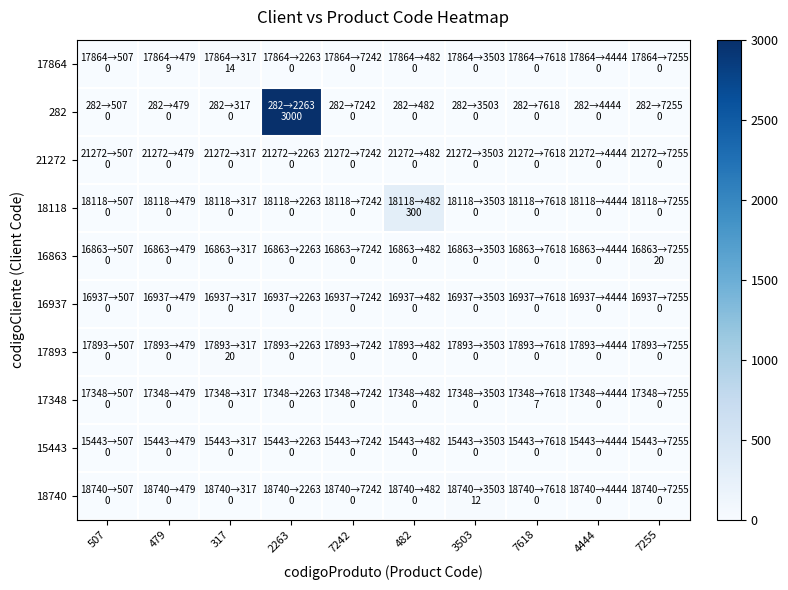

What is the spread (max minus min) of values at 482?

300